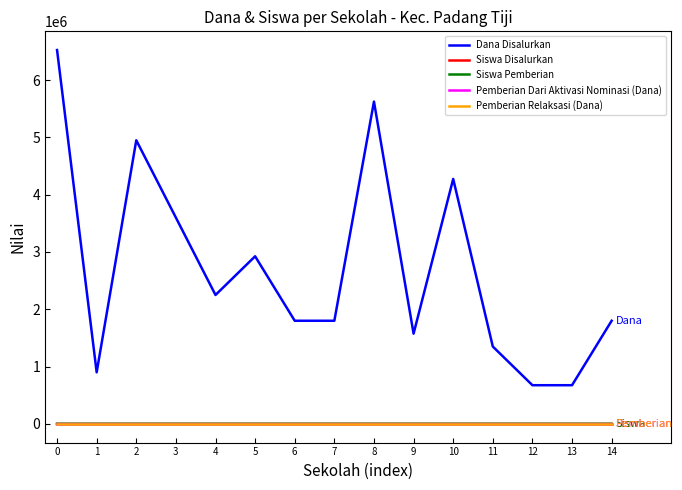

Does the chart have visible grid lines?

No